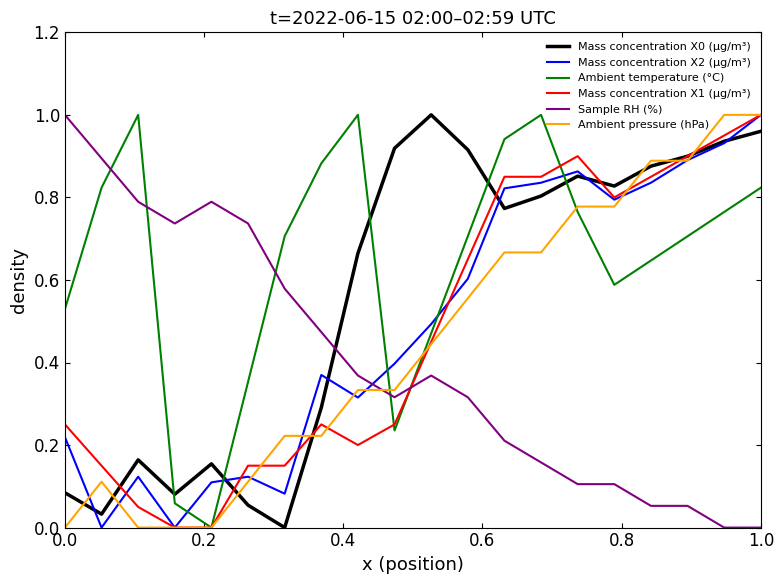

Which series has the largest total across all categories?

Ambient temperature (°C)